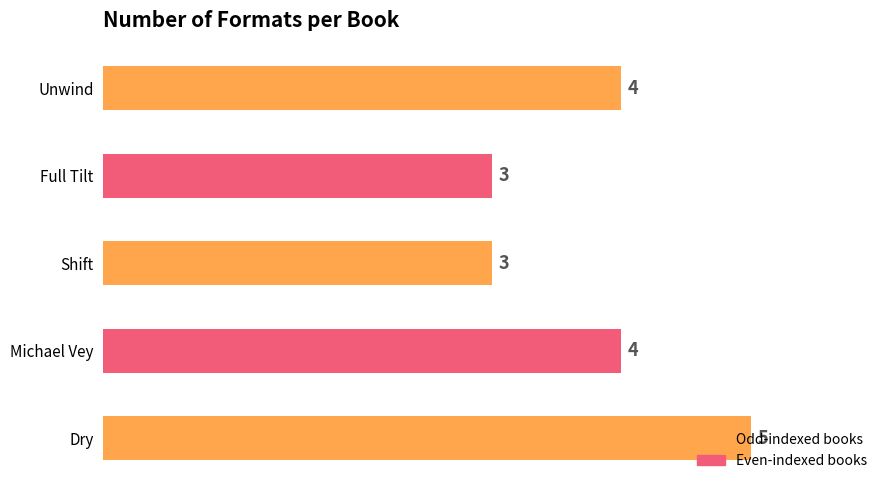

Count the values in the range 3 to 4.

4